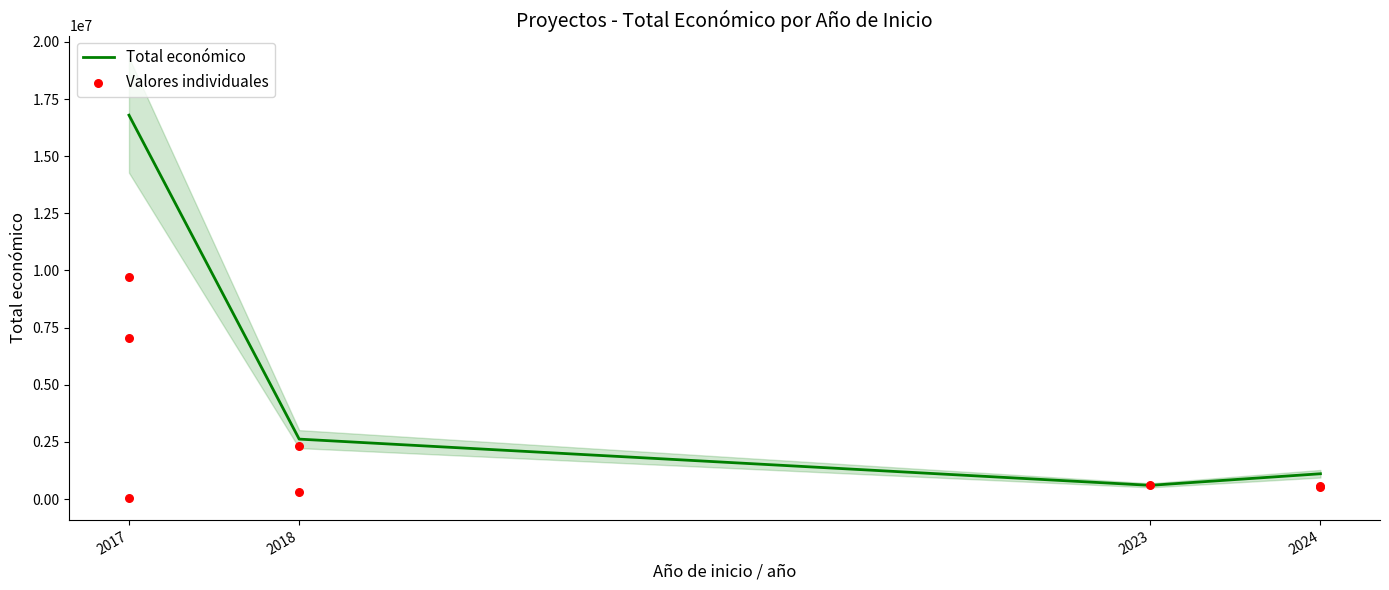

Approximately how many times larger is the value at 2018 compared to 2018?

0.1